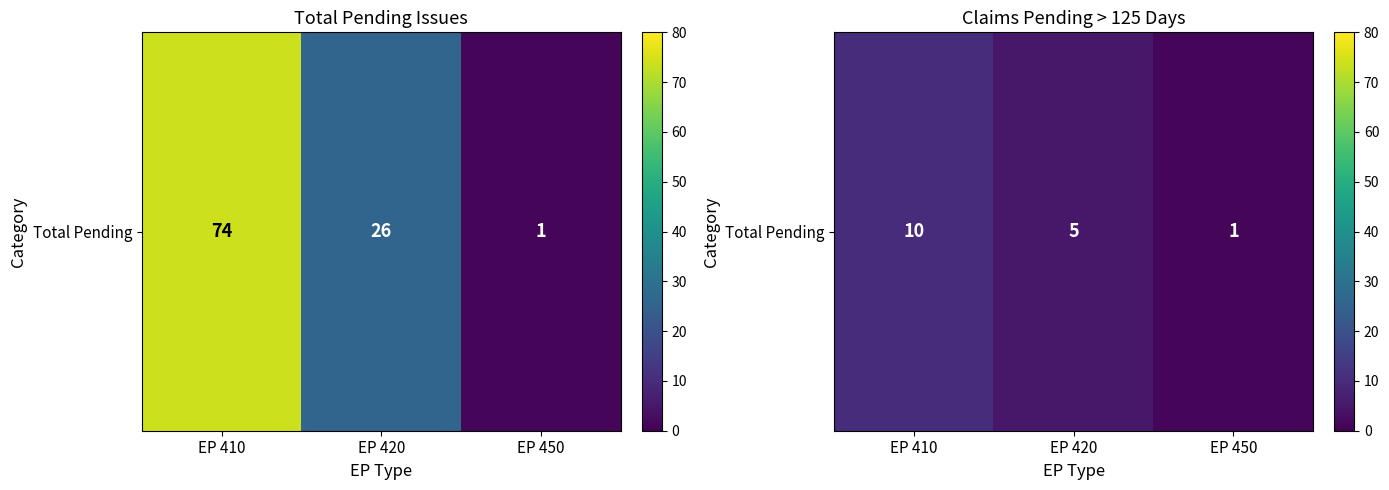

List the labels in order of value, largest first.

EP 410, EP 420, EP 450